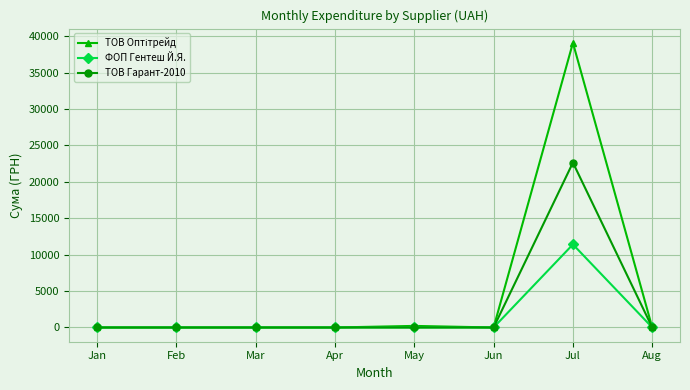

The ТОВ Гарант-2010 series shows 0 at Mar. True or false?

True